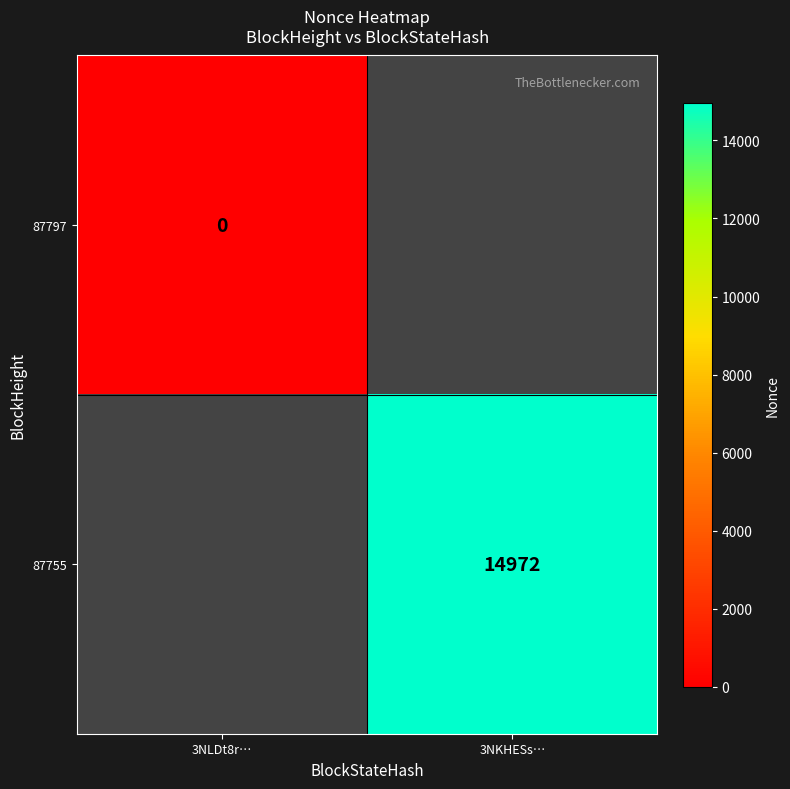

True or false: 87755 has a value of 19896 at 3NKHESs….

False